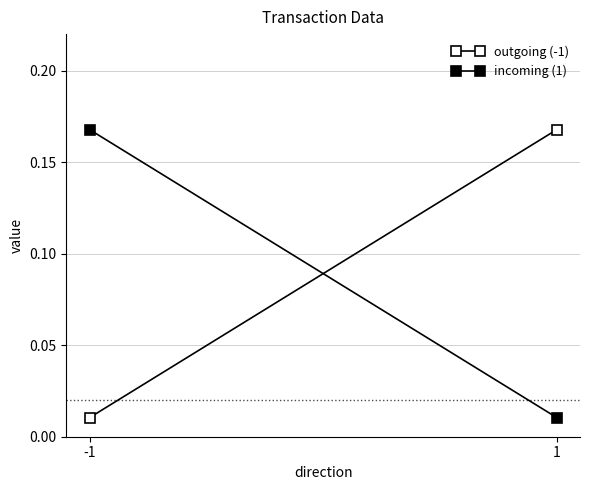

Reading left to right, transcribe all the data shown in this chart.

outgoing (-1): -1=0.0	1=0.2
incoming (1): -1=0.2	1=0.0